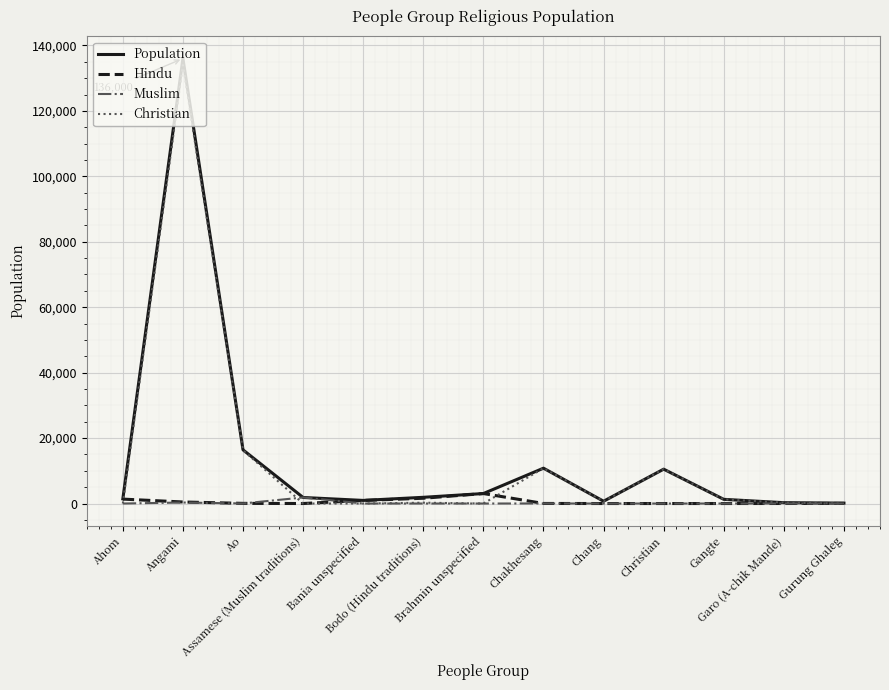

What is the sum of the Christian values at Chang and Bodo (Hindu traditions)?

950